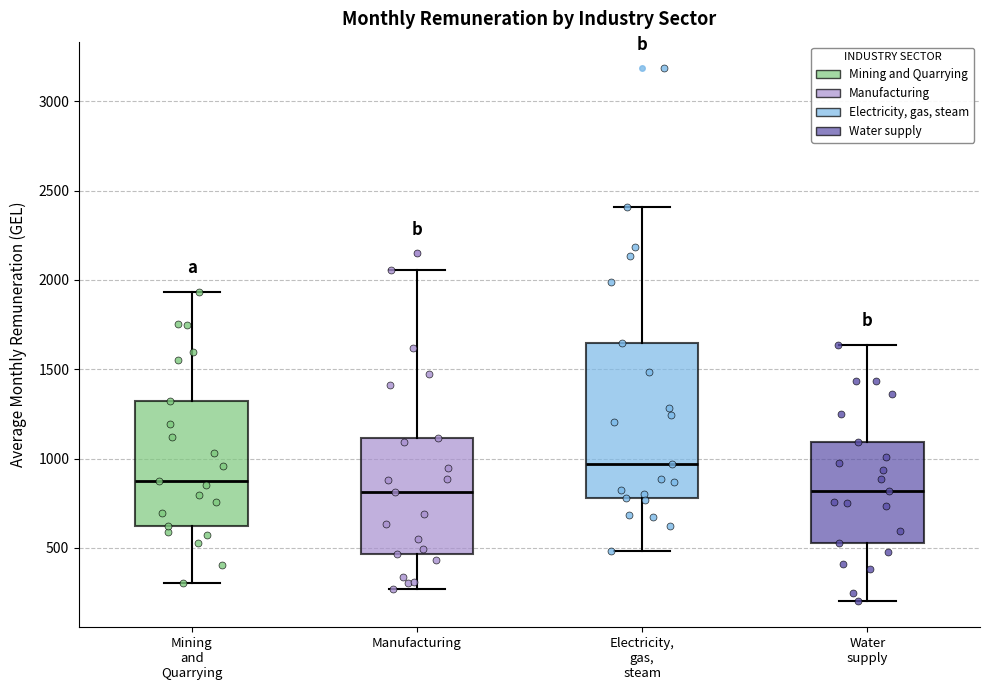

Which box is the tallest, from its lower edge to its upper edge?

Electricity, gas, steam